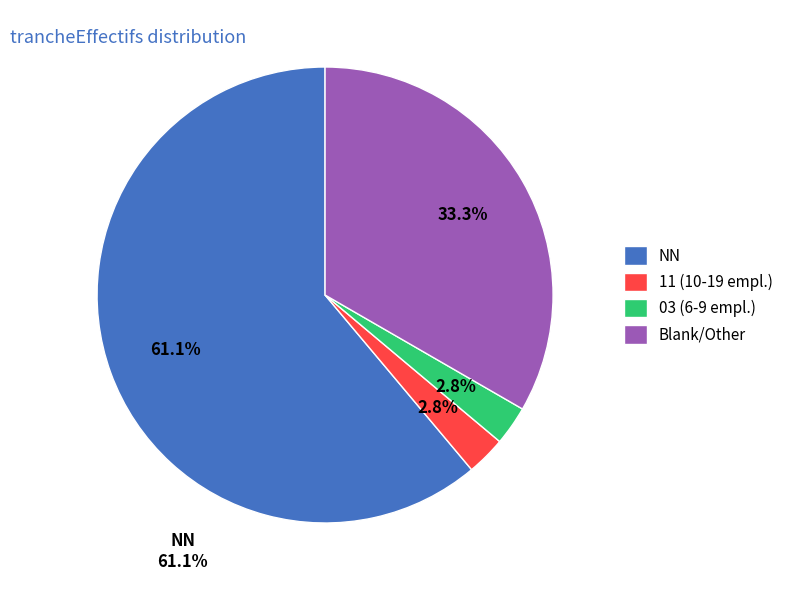

Which slice represents more than half of the pie?

NN